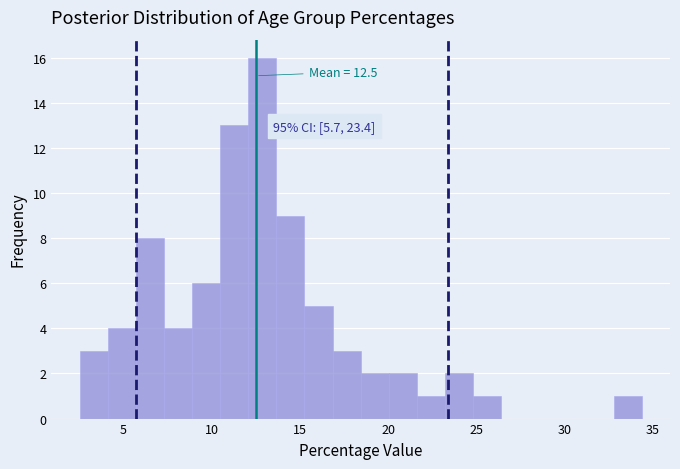

Read against the x-axis, roughly where is the centre of the tallest bar?

13.0